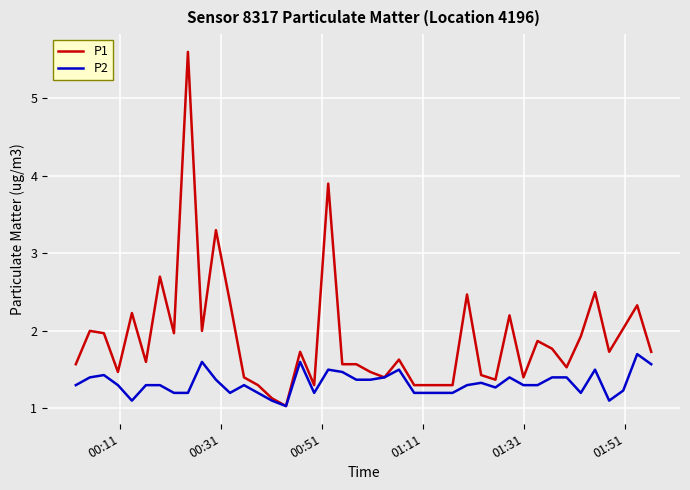

What is the average value of the P1 series?

1.9